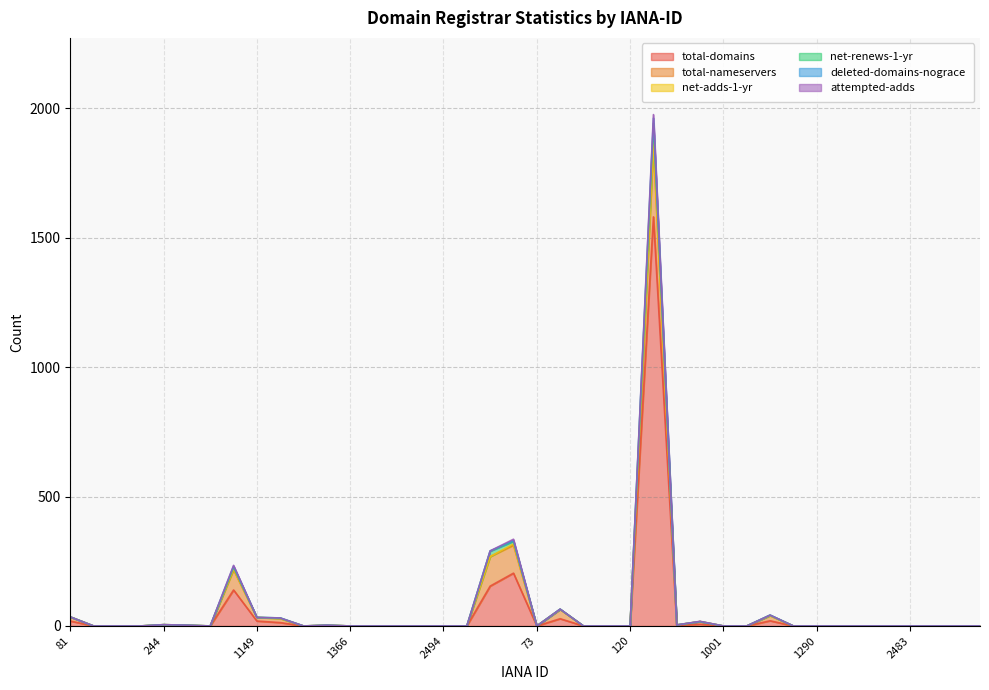

What is the maximum value for total-domains?

1580